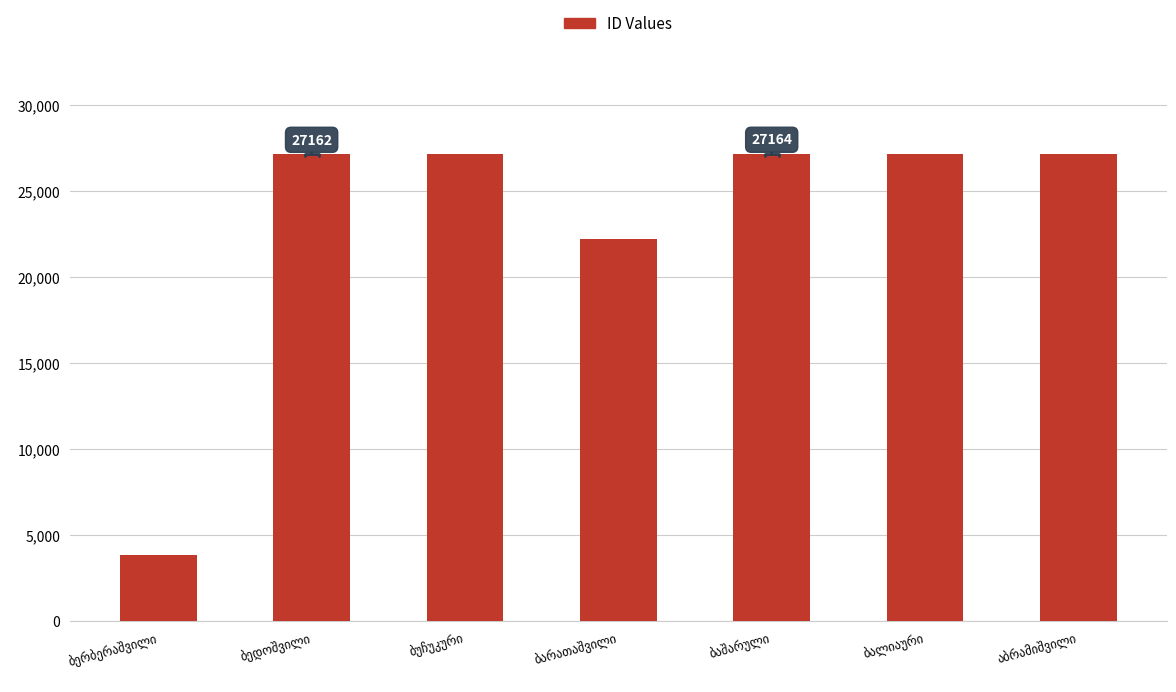

What is the difference between the maximum and minimum values?

23351